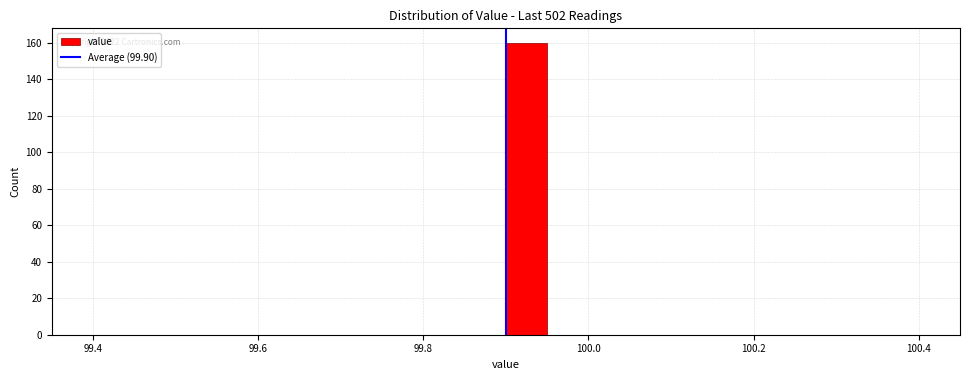

Read against the x-axis, roughly where is the centre of the tallest bar?

99.92